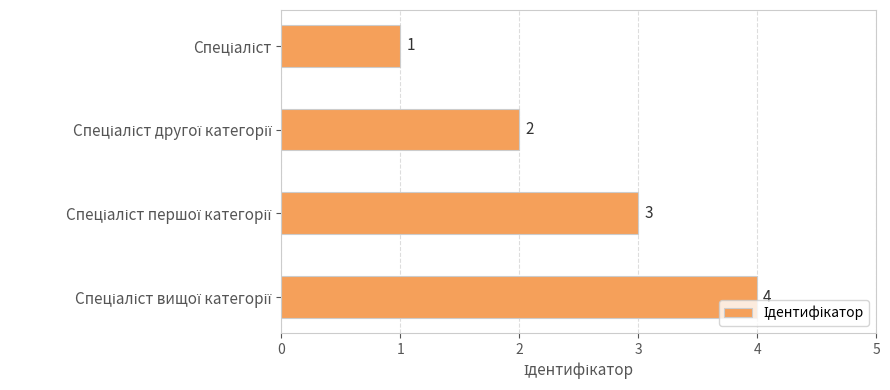

How many distinct data groups are displayed?

1